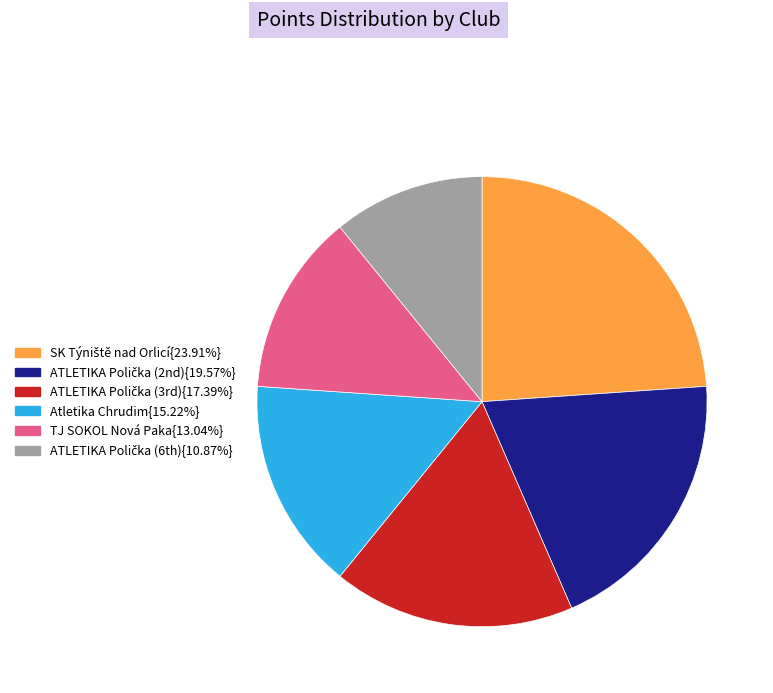

How many slices are in this pie chart?

6